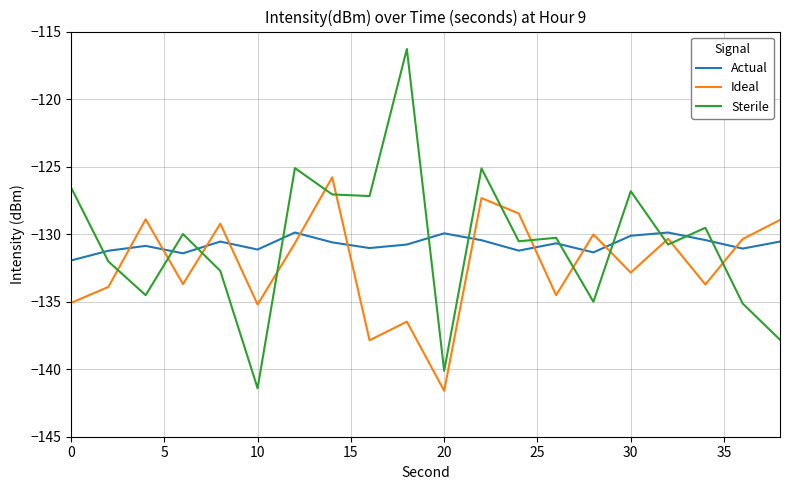

What is the maximum value shown in the chart?

-116.3